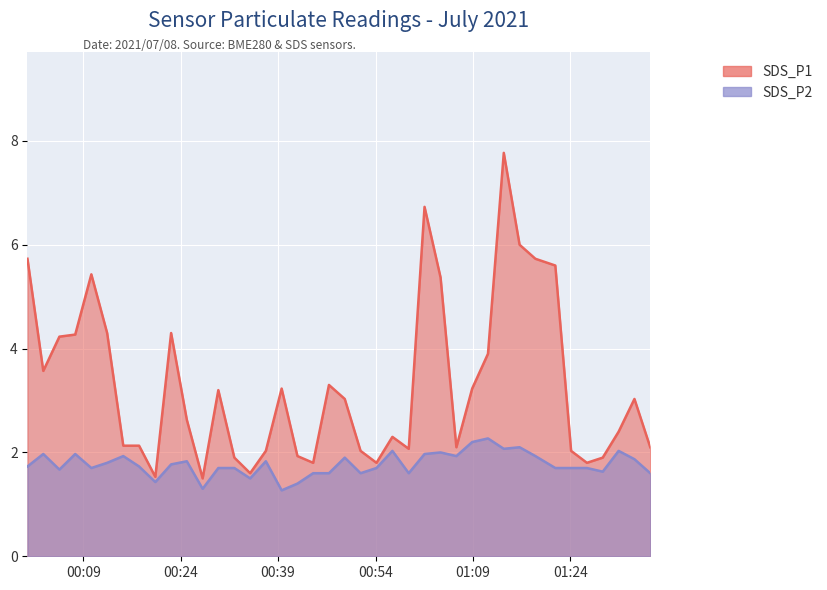

Does the chart display data point markers on the line(s)?

No